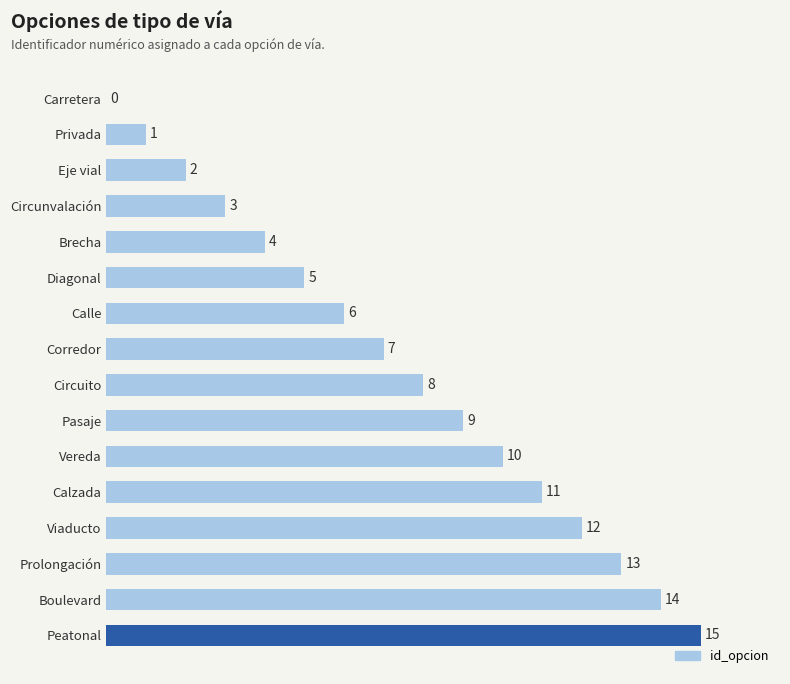

Is it true that the value at Diagonal is 7?

False